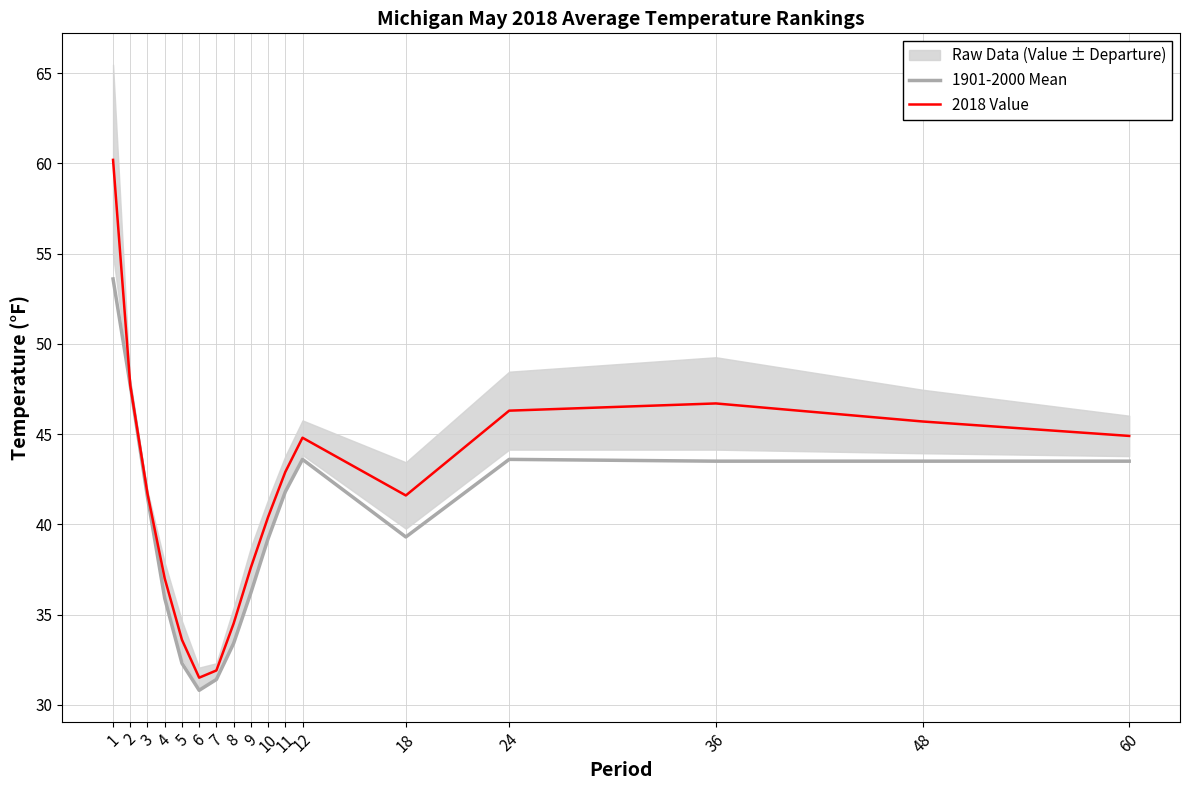

True or false: 1901-2000 Mean and 2018 Value cross at least once.

False